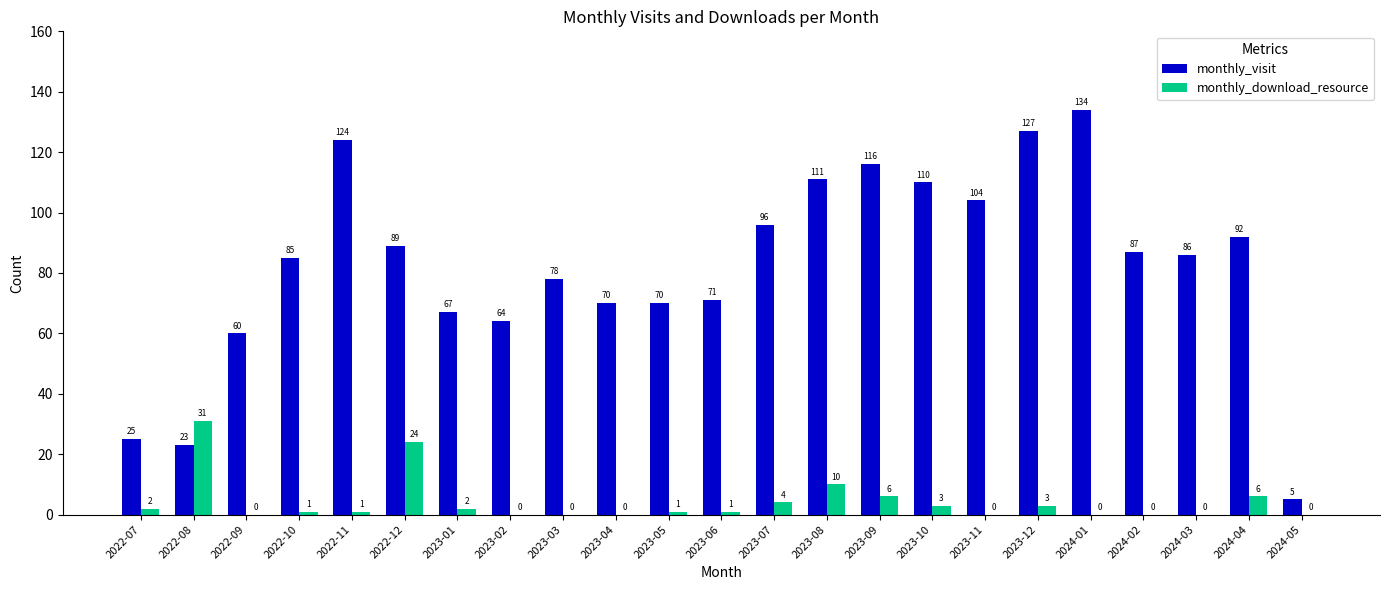

What is the sum of all monthly_download_resource values?

95